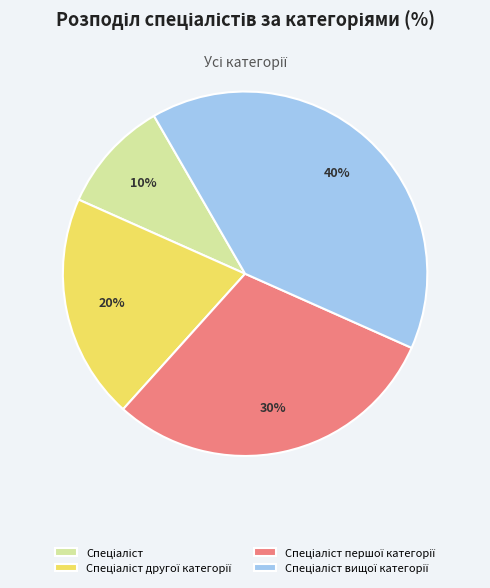

To the nearest percent, what is the average slice percentage?

25%